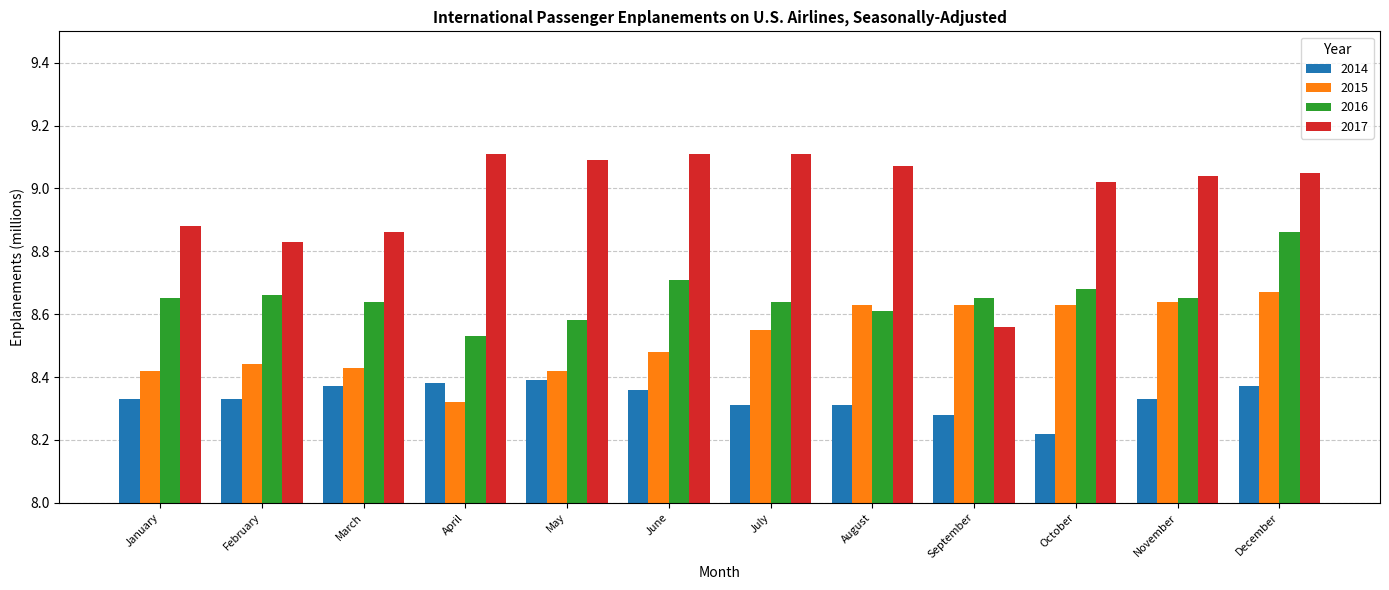

True or false: 2016 has a value of 8.7 at June.

True